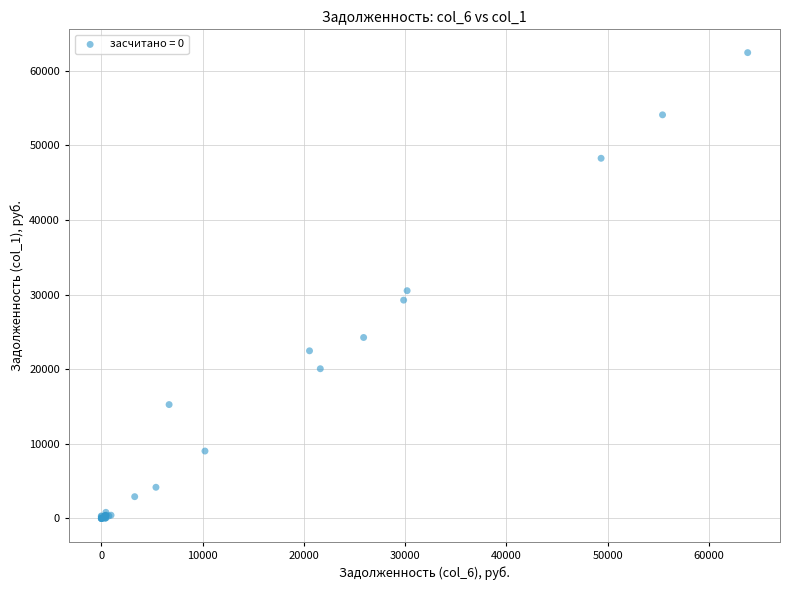

What Y value in the scatter plot is closest to 31206?

30514.9